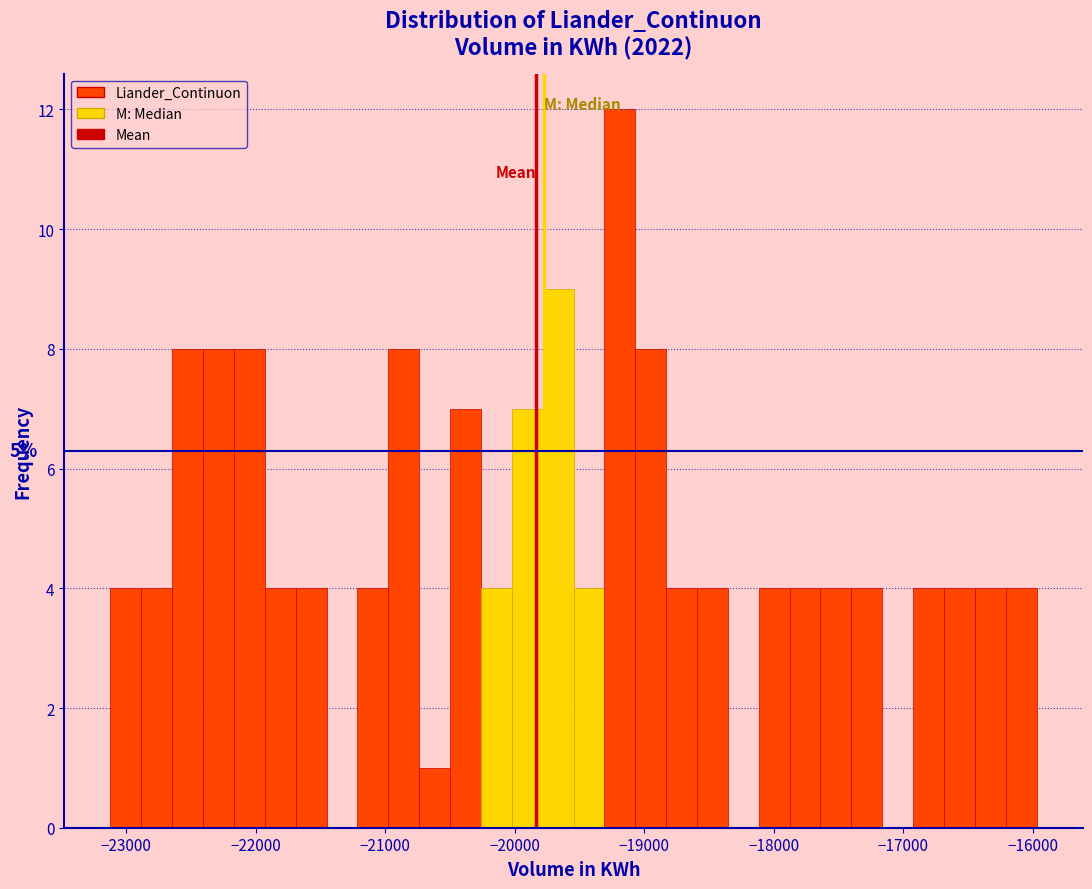

Around what value on the x-axis is the tallest bar? Give the approximate position of its centre, as read against the axis.

-19200